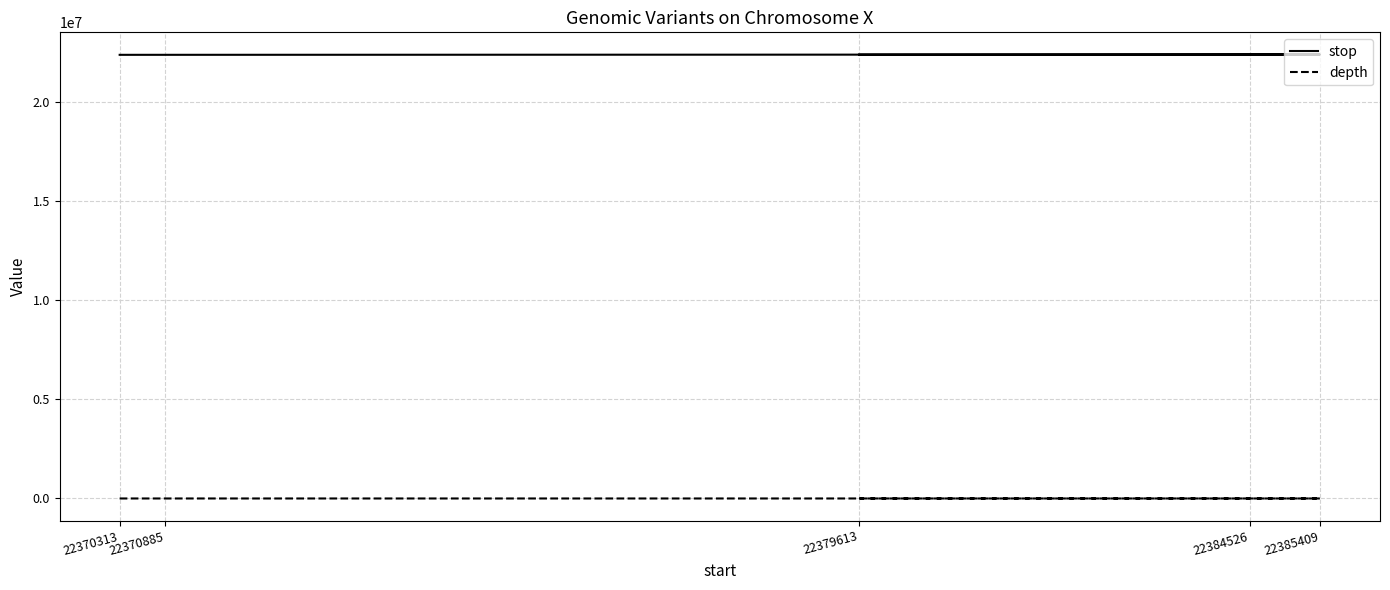

What is the maximum value shown in the chart?

22385410